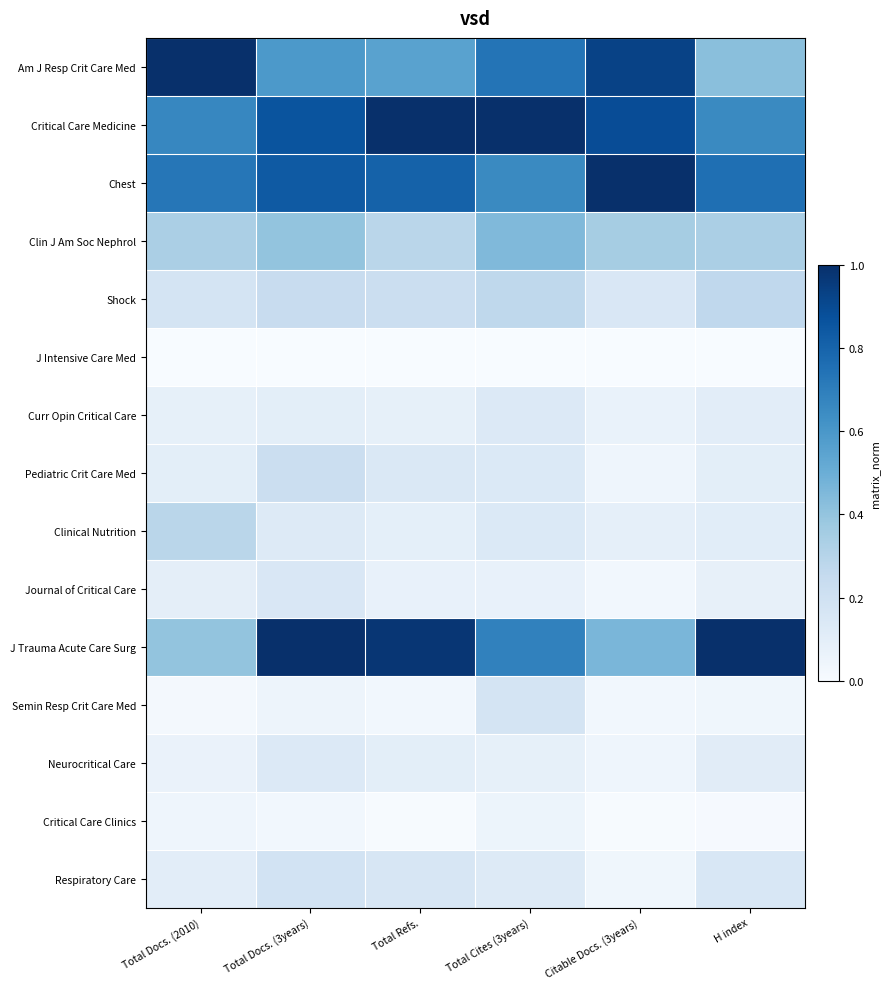

Reading right to left, transcribe all the data shown in this chart.

Am J Resp Crit Care Med: H index=0.4	Citable Docs. (3years)=0.9	Total Cites (3years)=0.7	Total Refs.=0.6	Total Docs. (3years)=0.6	Total Docs. (2010)=1.0
Critical Care Medicine: H index=0.7	Citable Docs. (3years)=0.9	Total Cites (3years)=1.0	Total Refs.=1.0	Total Docs. (3years)=0.9	Total Docs. (2010)=0.7
Chest: H index=0.8	Citable Docs. (3years)=1.0	Total Cites (3years)=0.7	Total Refs.=0.8	Total Docs. (3years)=0.8	Total Docs. (2010)=0.7
Clin J Am Soc Nephrol: H index=0.3	Citable Docs. (3years)=0.4	Total Cites (3years)=0.4	Total Refs.=0.3	Total Docs. (3years)=0.4	Total Docs. (2010)=0.3
Shock: H index=0.3	Citable Docs. (3years)=0.2	Total Cites (3years)=0.3	Total Refs.=0.2	Total Docs. (3years)=0.2	Total Docs. (2010)=0.2
J Intensive Care Med: H index=0.0	Citable Docs. (3years)=0.0	Total Cites (3years)=0.0	Total Refs.=0.0	Total Docs. (3years)=0.0	Total Docs. (2010)=0.0
Curr Opin Critical Care: H index=0.1	Citable Docs. (3years)=0.1	Total Cites (3years)=0.1	Total Refs.=0.1	Total Docs. (3years)=0.1	Total Docs. (2010)=0.1
Pediatric Crit Care Med: H index=0.1	Citable Docs. (3years)=0.0	Total Cites (3years)=0.1	Total Refs.=0.1	Total Docs. (3years)=0.2	Total Docs. (2010)=0.1
Clinical Nutrition: H index=0.1	Citable Docs. (3years)=0.1	Total Cites (3years)=0.1	Total Refs.=0.1	Total Docs. (3years)=0.1	Total Docs. (2010)=0.3
Journal of Critical Care: H index=0.1	Citable Docs. (3years)=0.0	Total Cites (3years)=0.1	Total Refs.=0.1	Total Docs. (3years)=0.2	Total Docs. (2010)=0.1
J Trauma Acute Care Surg: H index=1.0	Citable Docs. (3years)=0.5	Total Cites (3years)=0.7	Total Refs.=1.0	Total Docs. (3years)=1.0	Total Docs. (2010)=0.4
Semin Resp Crit Care Med: H index=0.0	Citable Docs. (3years)=0.0	Total Cites (3years)=0.2	Total Refs.=0.0	Total Docs. (3years)=0.0	Total Docs. (2010)=0.0
Neurocritical Care: H index=0.1	Citable Docs. (3years)=0.0	Total Cites (3years)=0.1	Total Refs.=0.1	Total Docs. (3years)=0.1	Total Docs. (2010)=0.1
Critical Care Clinics: H index=0.0	Citable Docs. (3years)=0.0	Total Cites (3years)=0.1	Total Refs.=0.0	Total Docs. (3years)=0.0	Total Docs. (2010)=0.0
Respiratory Care: H index=0.2	Citable Docs. (3years)=0.0	Total Cites (3years)=0.1	Total Refs.=0.2	Total Docs. (3years)=0.2	Total Docs. (2010)=0.1